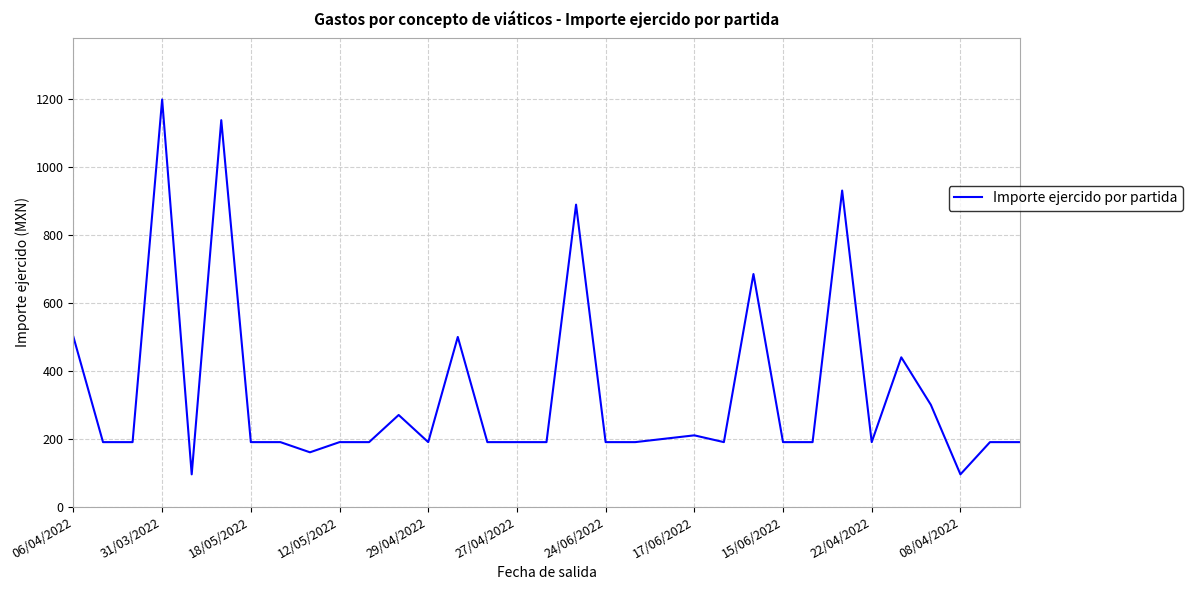

What is the minimum value shown in the chart?

95.0